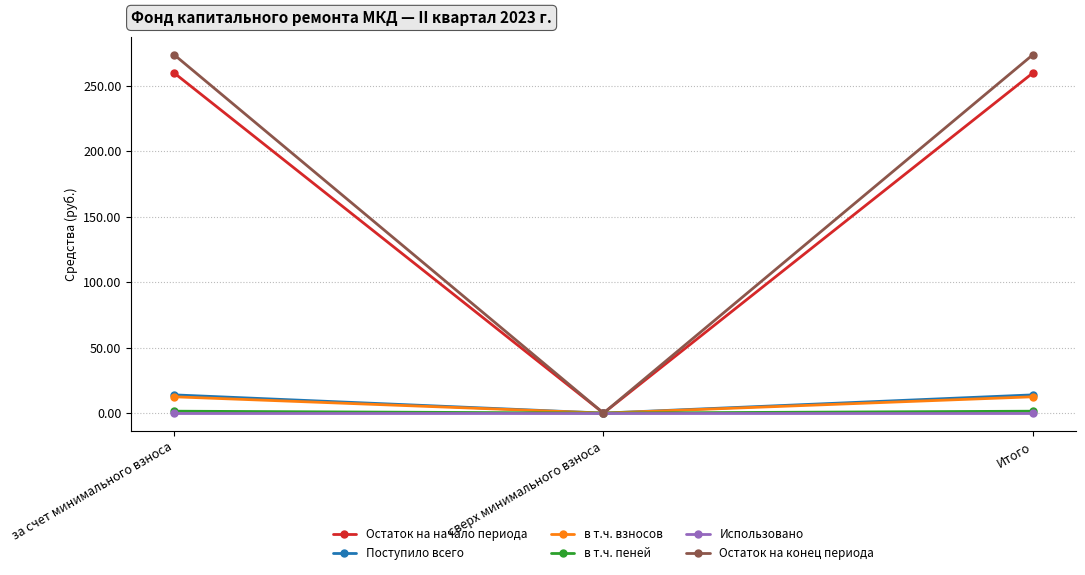

Which category has the lowest value in the Остаток на конец периода series?

сверх минимального взноса